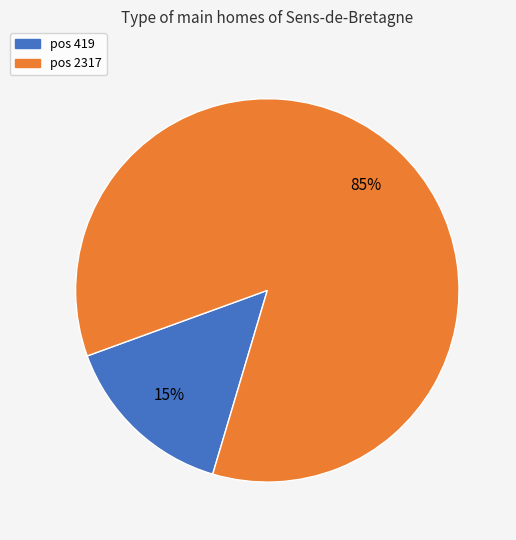

How many slices are in this pie chart?

2